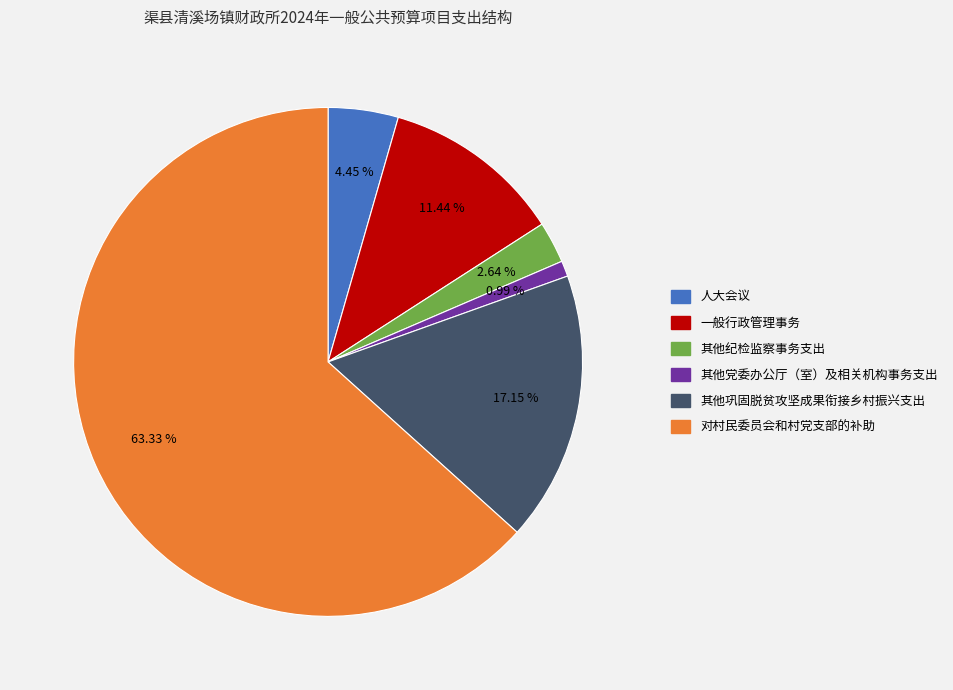

To the nearest percent, what is the difference between the 对村民委员会和村党支部的补助 and 其他纪检监察事务支出 slice percentages?

61%